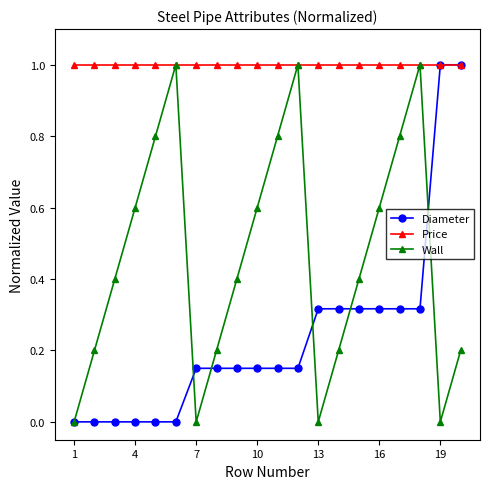

What is the value of the Wall point at the 3rd from the left?

0.4